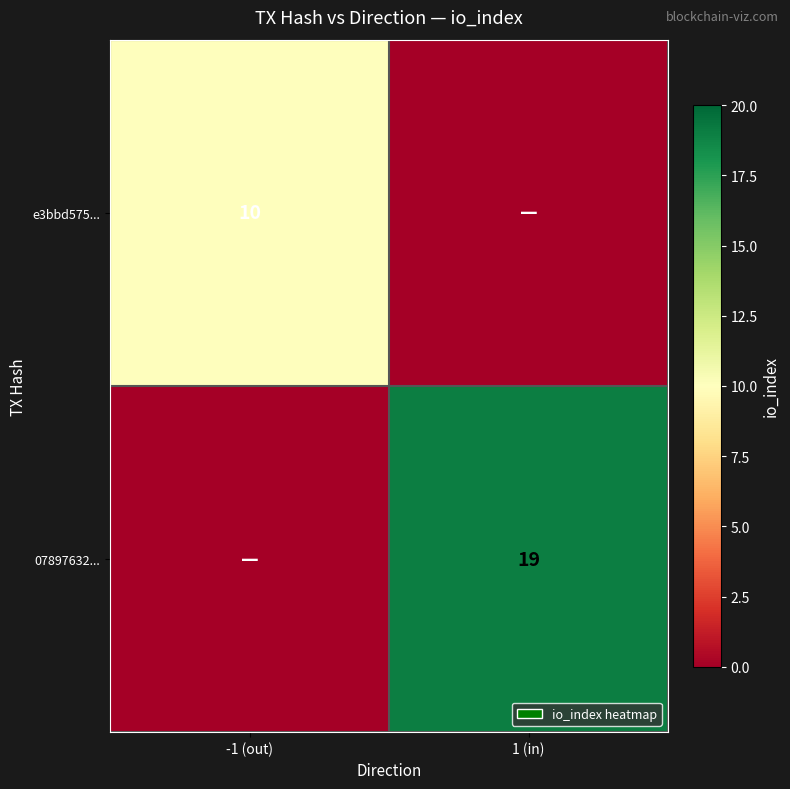

Is the value of e3bbd575... at -1 (out) greater than the value of 07897632... at 1 (in)?

No